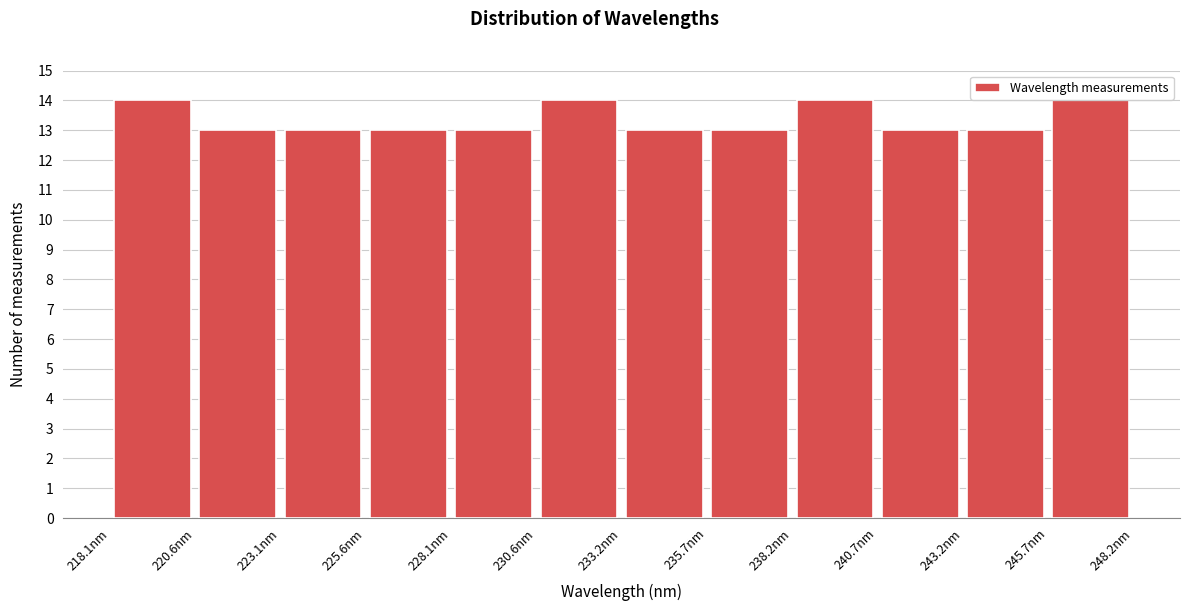

Reading left to right, list every bar in this chart as the range it spans on the x-axis followed by its height. Neither the bar edges nor the heights are printed on the chart, so give them approximately, as read against the axes.

218.0 to 220.5: 14
220.5 to 223.0: 13
223.0 to 225.5: 13
225.5 to 228.0: 13
228.0 to 230.5: 13
230.5 to 233.0: 14
233.0 to 235.5: 13
235.5 to 238.0: 13
238.0 to 240.5: 14
240.5 to 243.0: 13
243.0 to 245.5: 13
245.5 to 248.0: 14